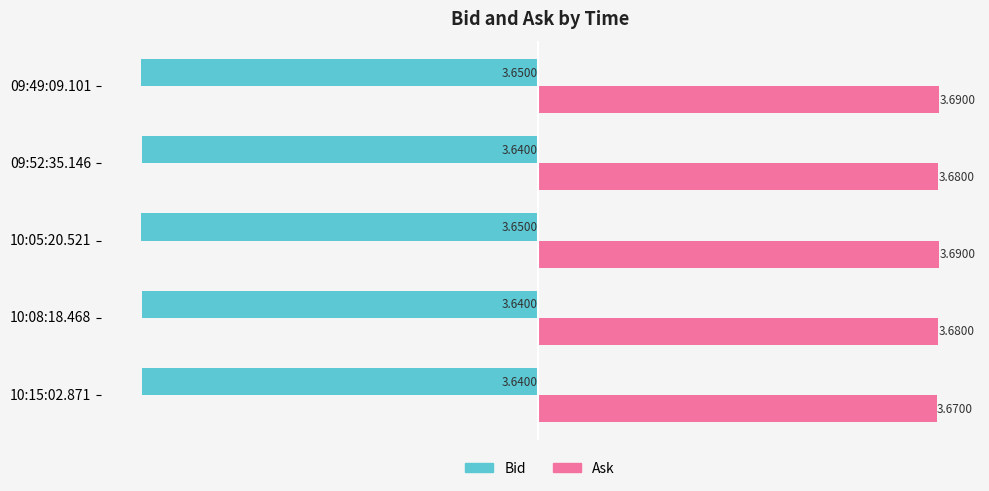

Rank the series by their average value, from highest to lowest.

Ask, Bid